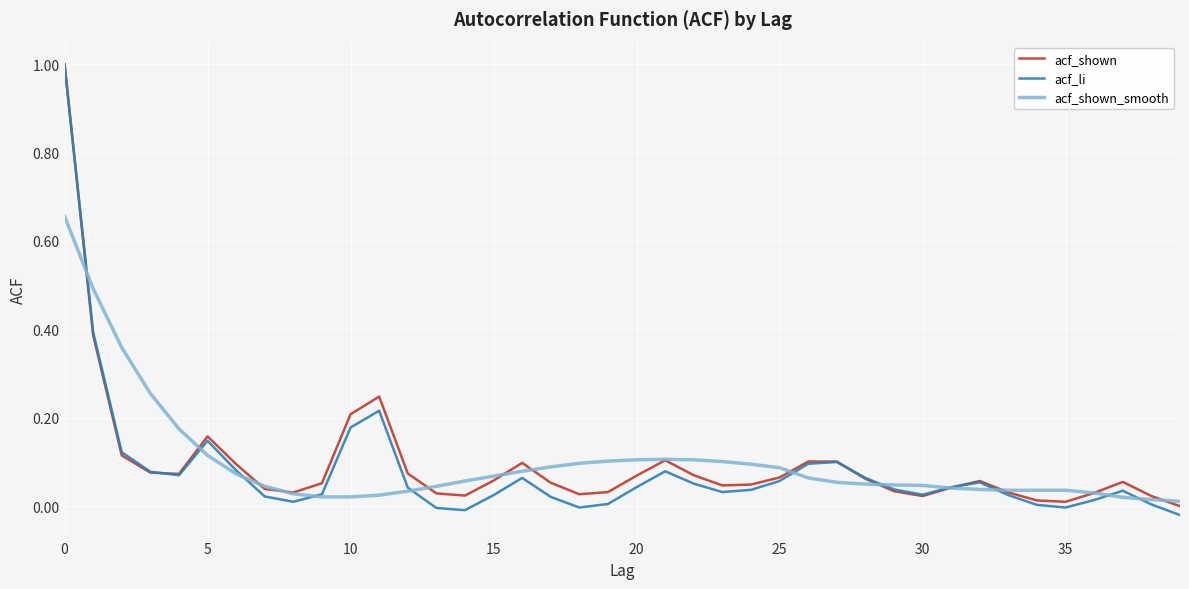

Which series has the widest spread of values?

acf_li